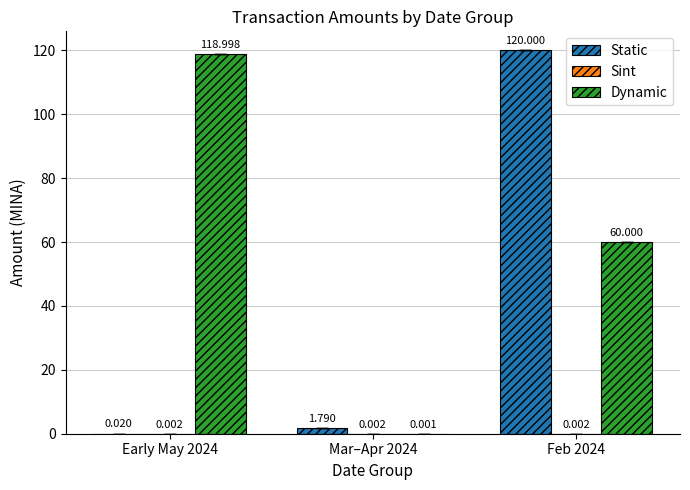

Between Mar–Apr 2024 and Feb 2024, which series saw the biggest shift?

Static